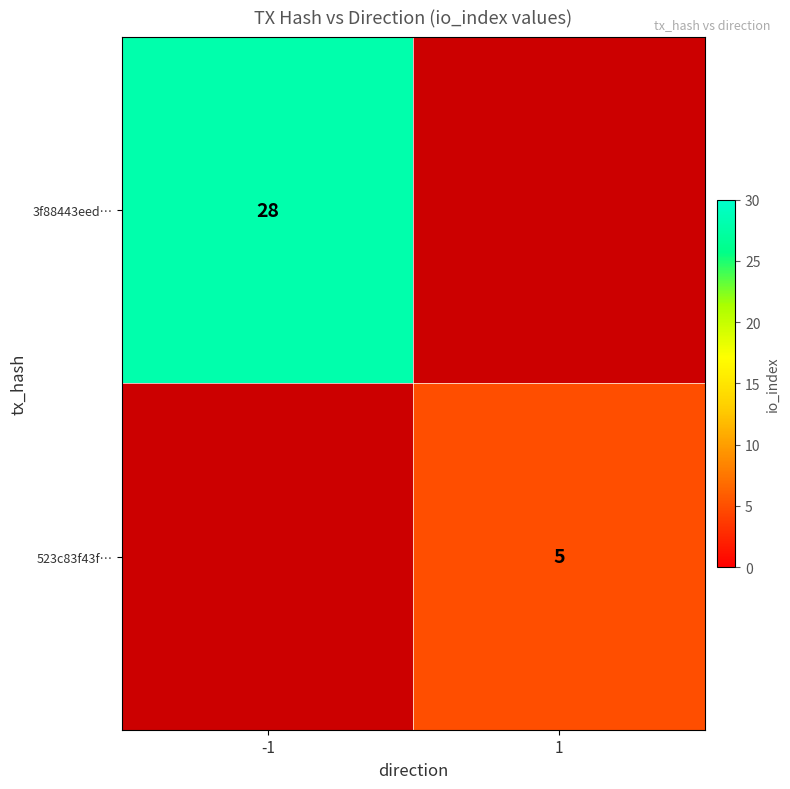

Which label corresponds to the largest value in the chart?

-1